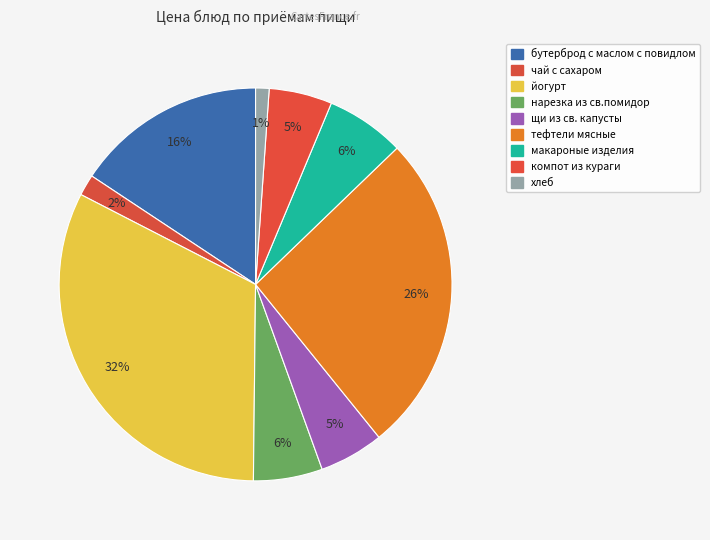

How many slices are in this pie chart?

9